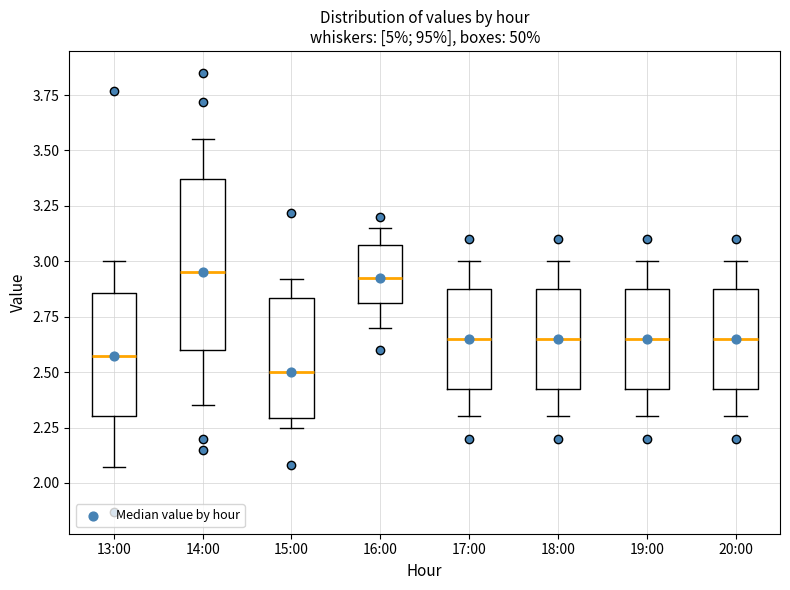

Reading left to right, transcribe this box plot: for each box, give where its median line is, the range the box spans, and where its two whiskers end, as read against the y-axis. The values are not printed on the chart, so give them approximately, as read against the axis.

13:00: median 2.60, box 2.30 to 2.85, whiskers 2.05 to 3.00
14:00: median 2.95, box 2.60 to 3.35, whiskers 2.35 to 3.55
15:00: median 2.50, box 2.30 to 2.85, whiskers 2.25 to 2.90
16:00: median 2.95, box 2.80 to 3.10, whiskers 2.70 to 3.15
17:00: median 2.65, box 2.45 to 2.90, whiskers 2.30 to 3.00
18:00: median 2.65, box 2.45 to 2.90, whiskers 2.30 to 3.00
19:00: median 2.65, box 2.45 to 2.90, whiskers 2.30 to 3.00
20:00: median 2.65, box 2.45 to 2.90, whiskers 2.30 to 3.00